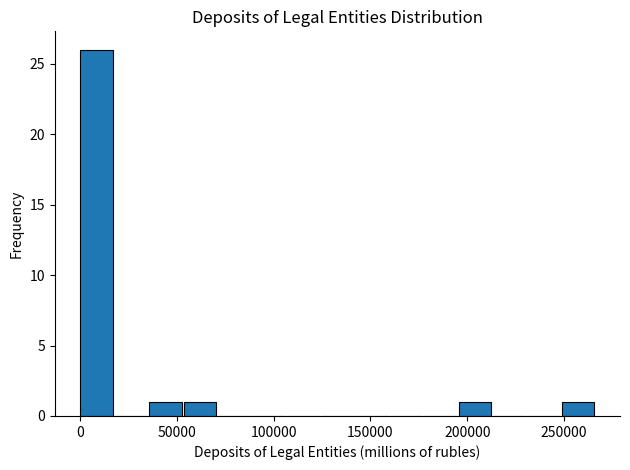

Around what value on the x-axis is the tallest bar? Give the approximate position of its centre, as read against the axis.

10000